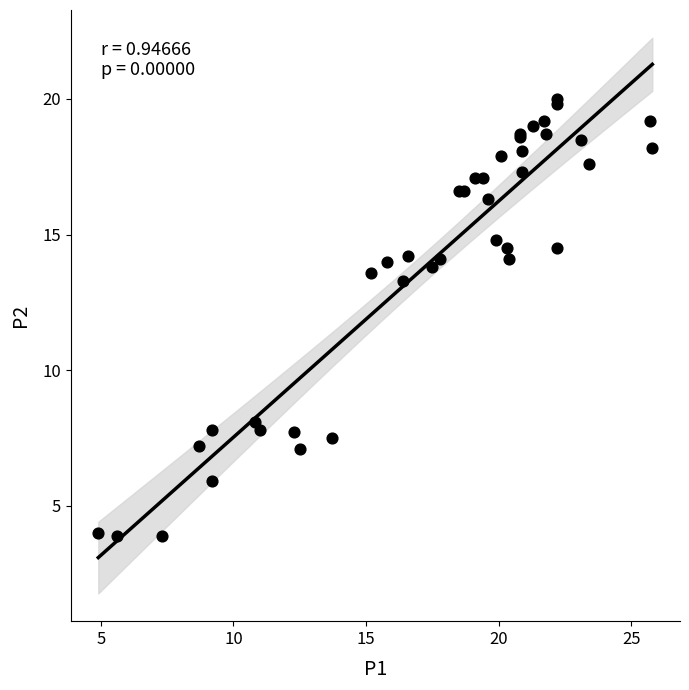

What Y value in the scatter plot is closest to 11?

13.3